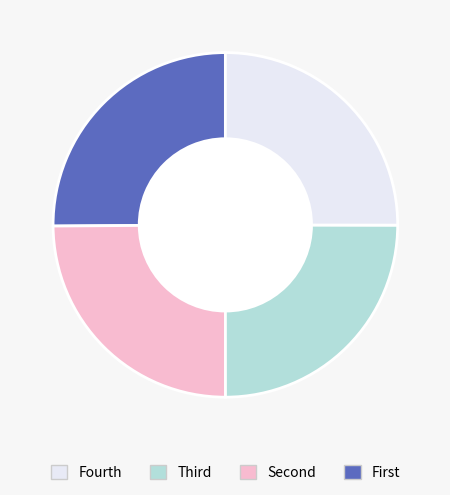

Does any single category account for the majority?

No